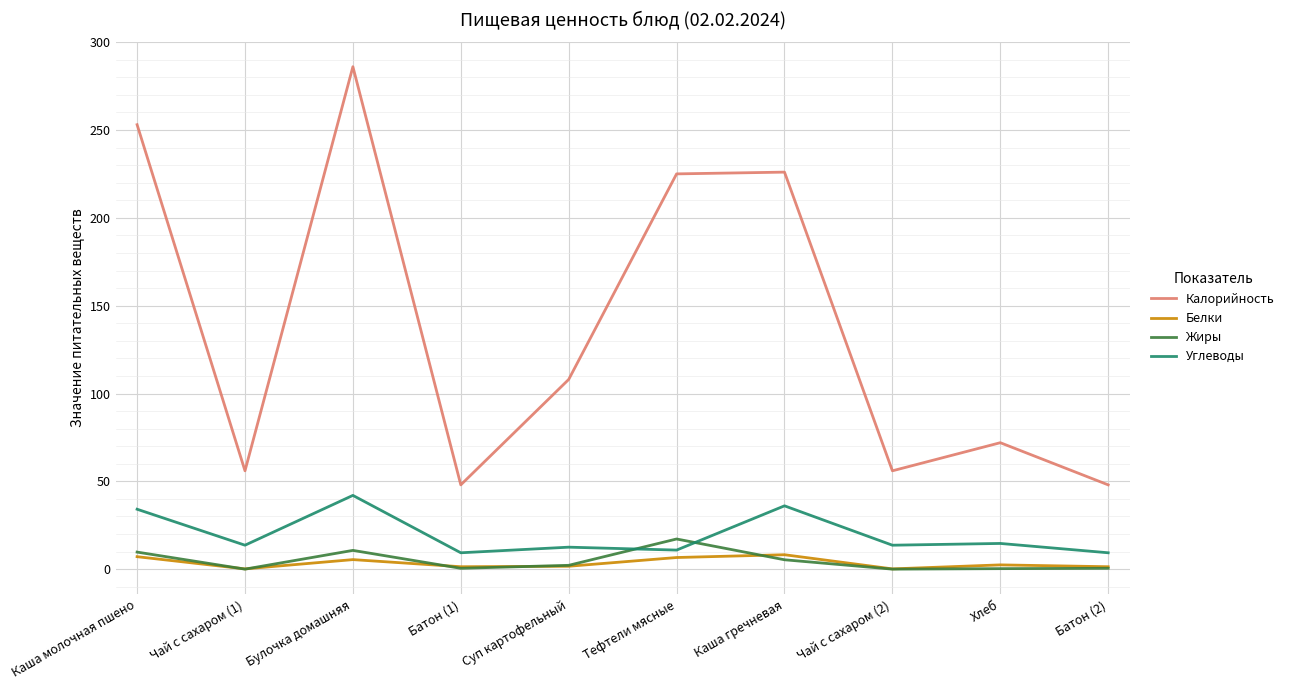

What are all the series names shown in the legend?

Калорийность, Белки, Жиры, Углеводы